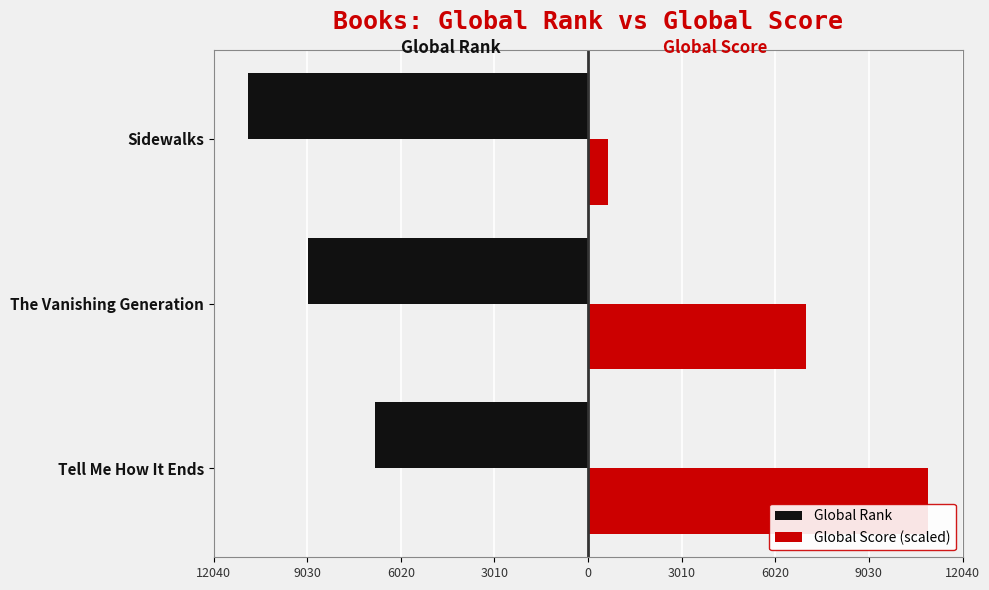

Reading left to right, what are all the values shown in this chart?

Global Rank: 12040=-6860.0	9030=-9008.0	6020=-10946.0
Global Score (scaled): 12040=10946.0	9030=7005.4	6020=656.8